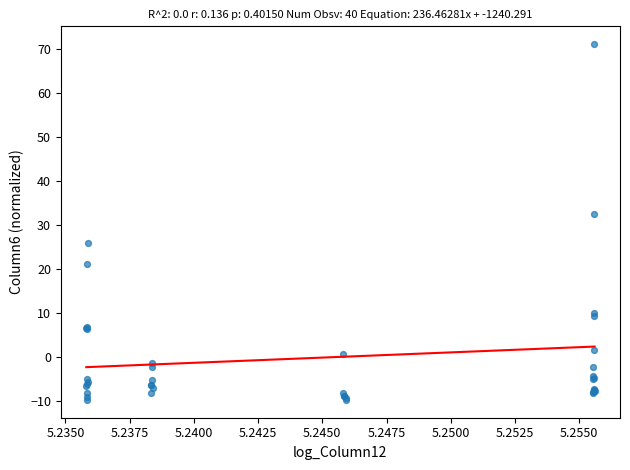

What Y value in the scatter plot is closest to 30?

32.6